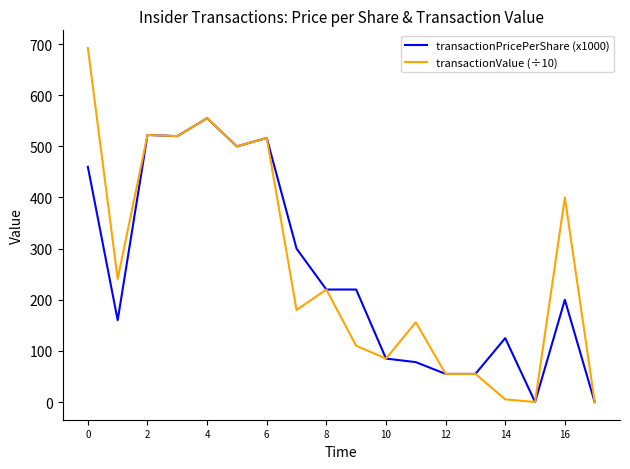

What is the greatest value displayed?

692.3